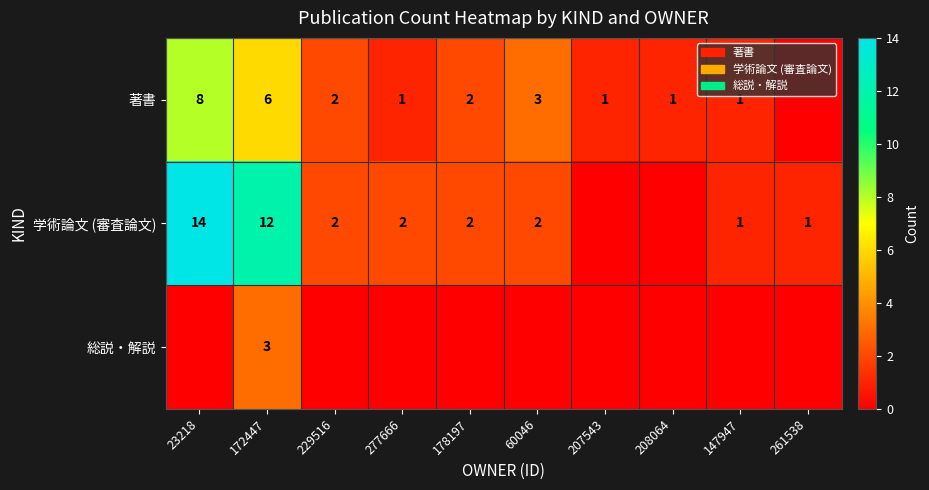

What is the difference between the 著書 values at 147947 and 23218?

7